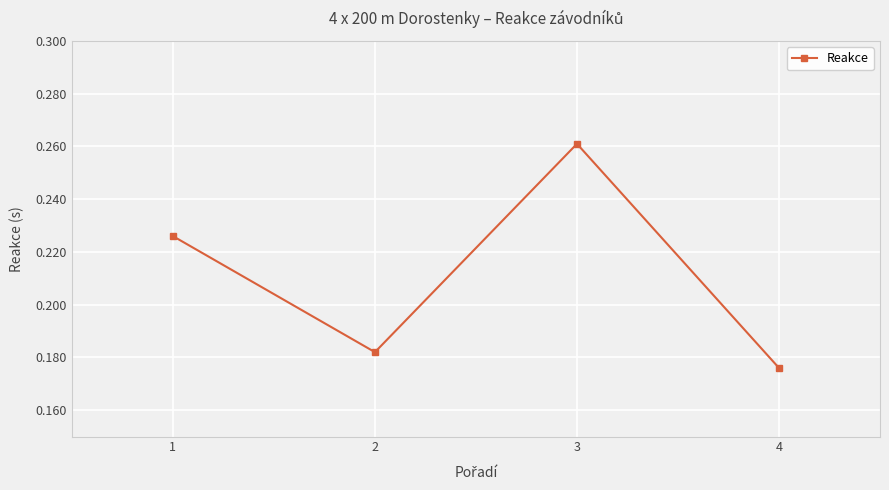

How many values are between 0 and 1?

4